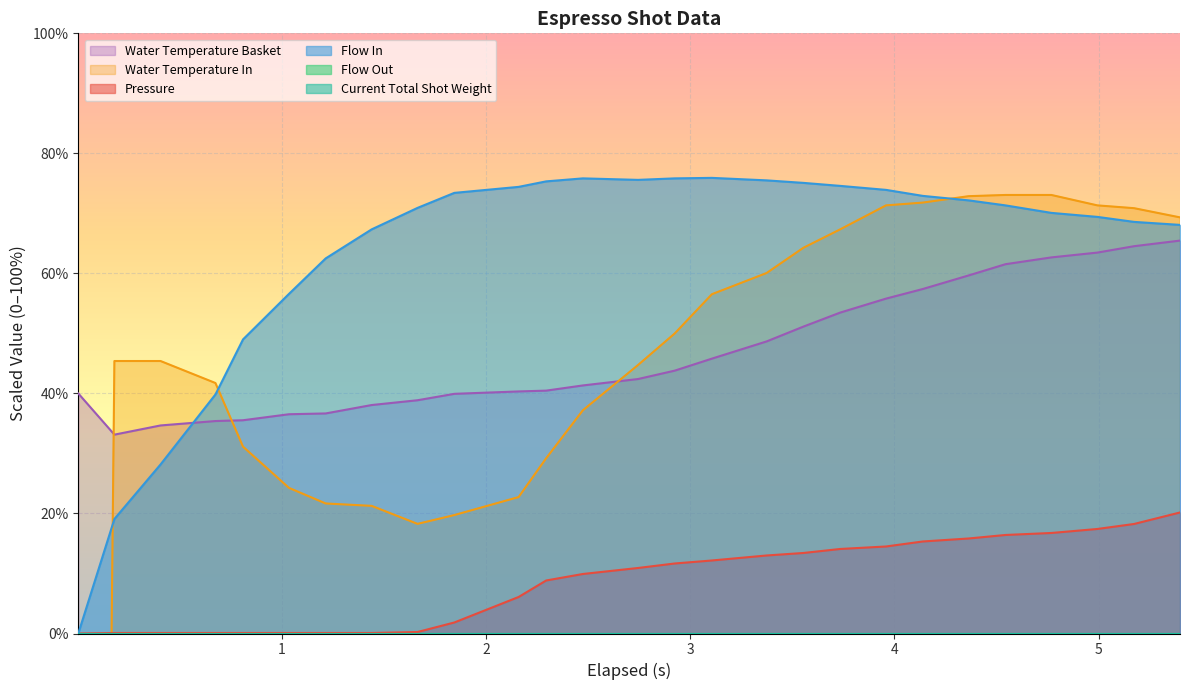

What is the label of the 12th point from the right?

3.106